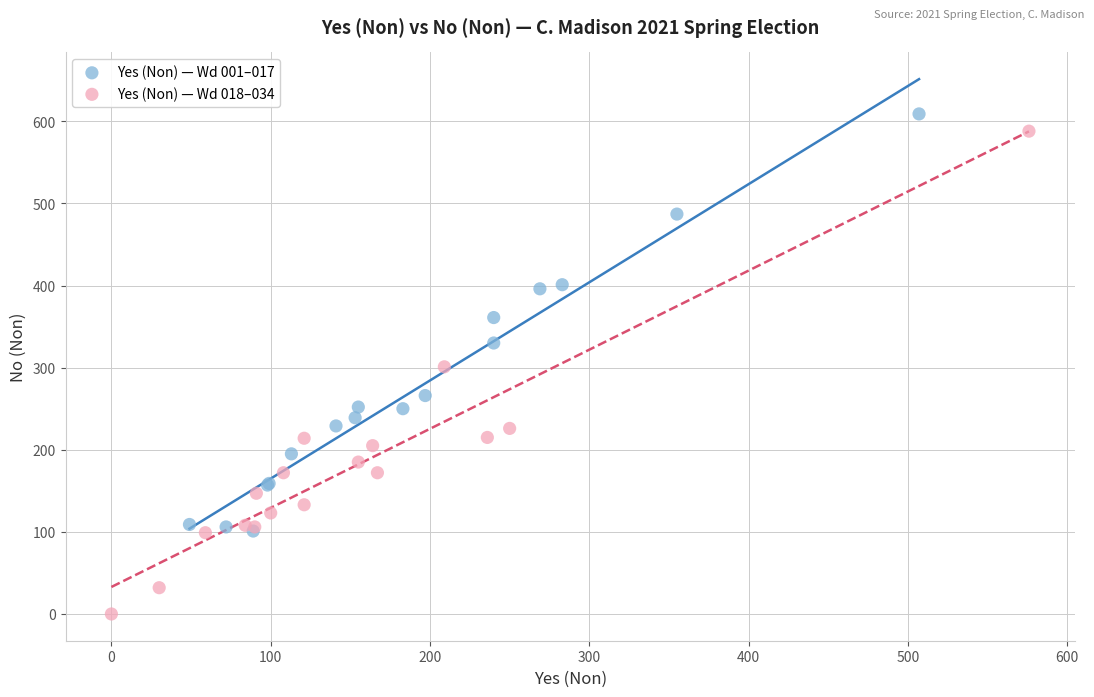

Which series contains the lowest Y value?

Yes (Non) — Wd 018–034